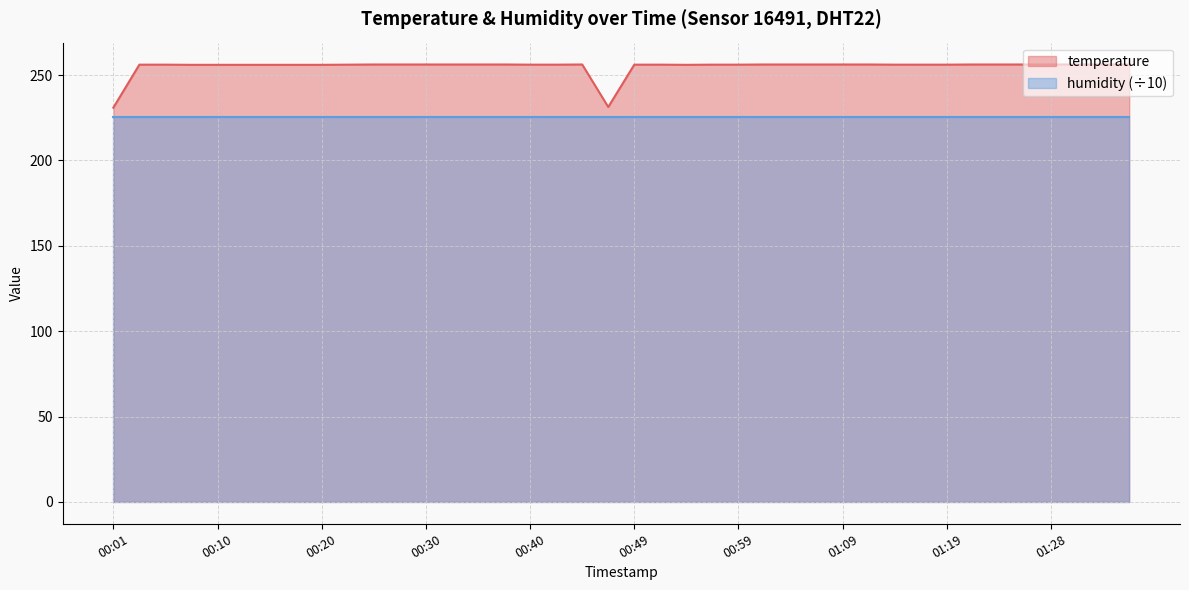

Reading left to right, list all the values displayed in this chart.

230.9	256.1	256.1	256.0	256.0	256.0	256.0	256.0	256.0	256.1	256.2	256.2	256.2	256.2	256.2	256.2	256.1	256.1	256.2	231.3	256.1	256.1	256.0	256.1	256.1	256.2	256.2	256.2	256.2	256.2	256.1	256.1	256.1	256.2	256.2	256.2	256.2	256.2	256.2	256.2